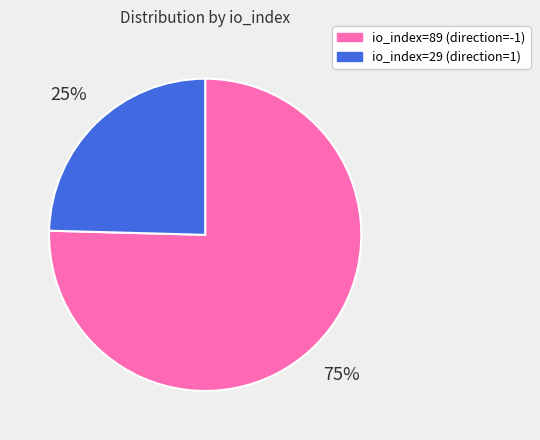

Which slice represents more than half of the pie?

io_index=89